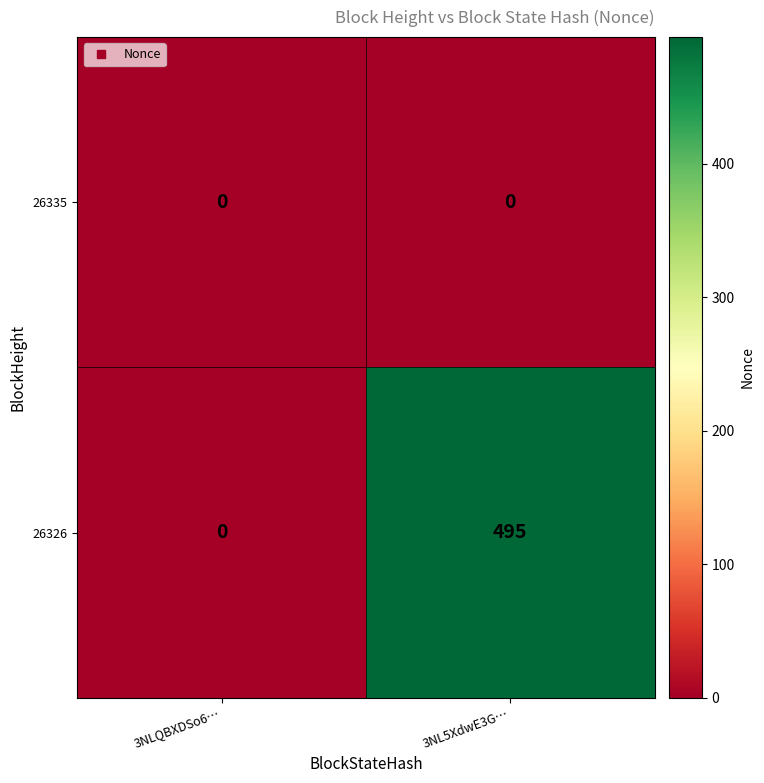

Between 3NLQBXDSo6… and 3NL5XdwE3G…, which series saw the biggest shift?

26326